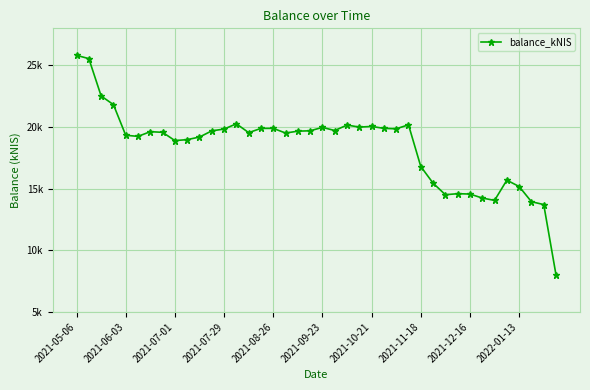

Does the chart have visible grid lines?

Yes